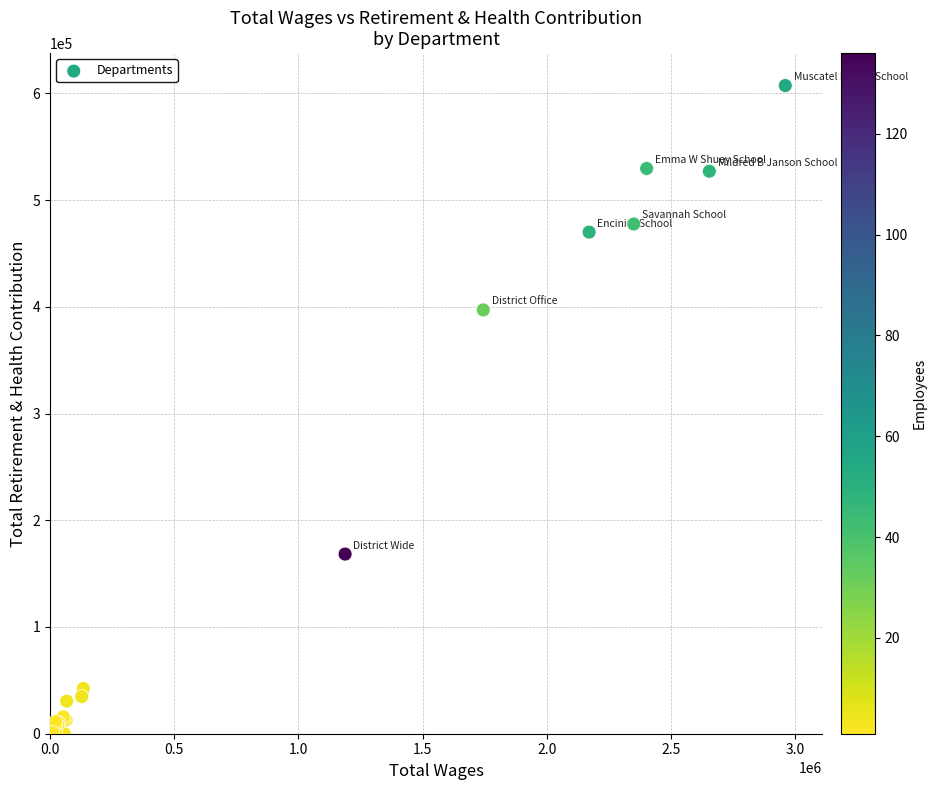

What Y value in the scatter plot is closest to 303646?

397067